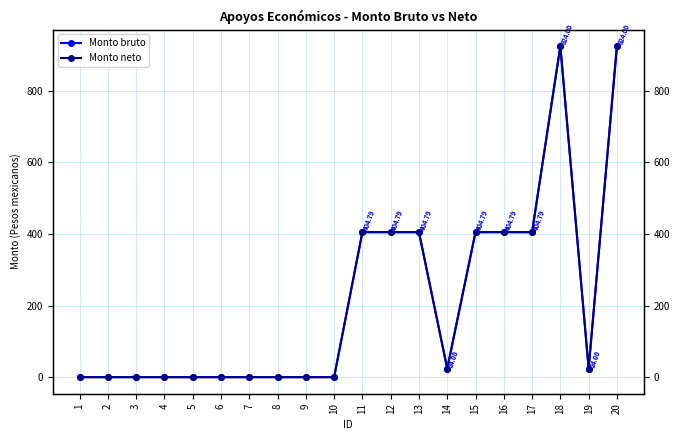

True or false: Monto bruto and Monto neto intersect in this chart.

False